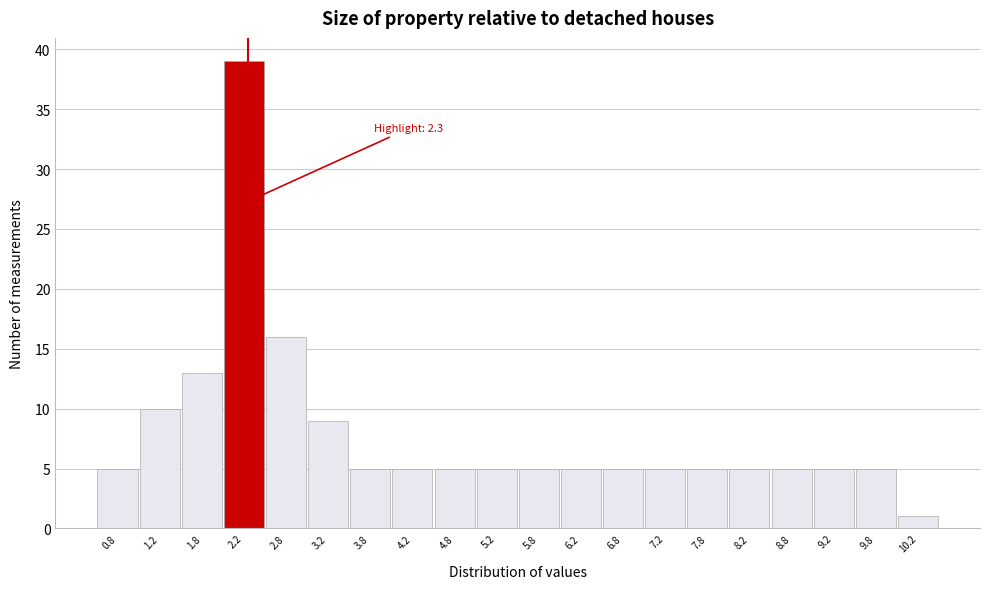

Which range on the x-axis has the tallest bar?

2.0 to 2.5